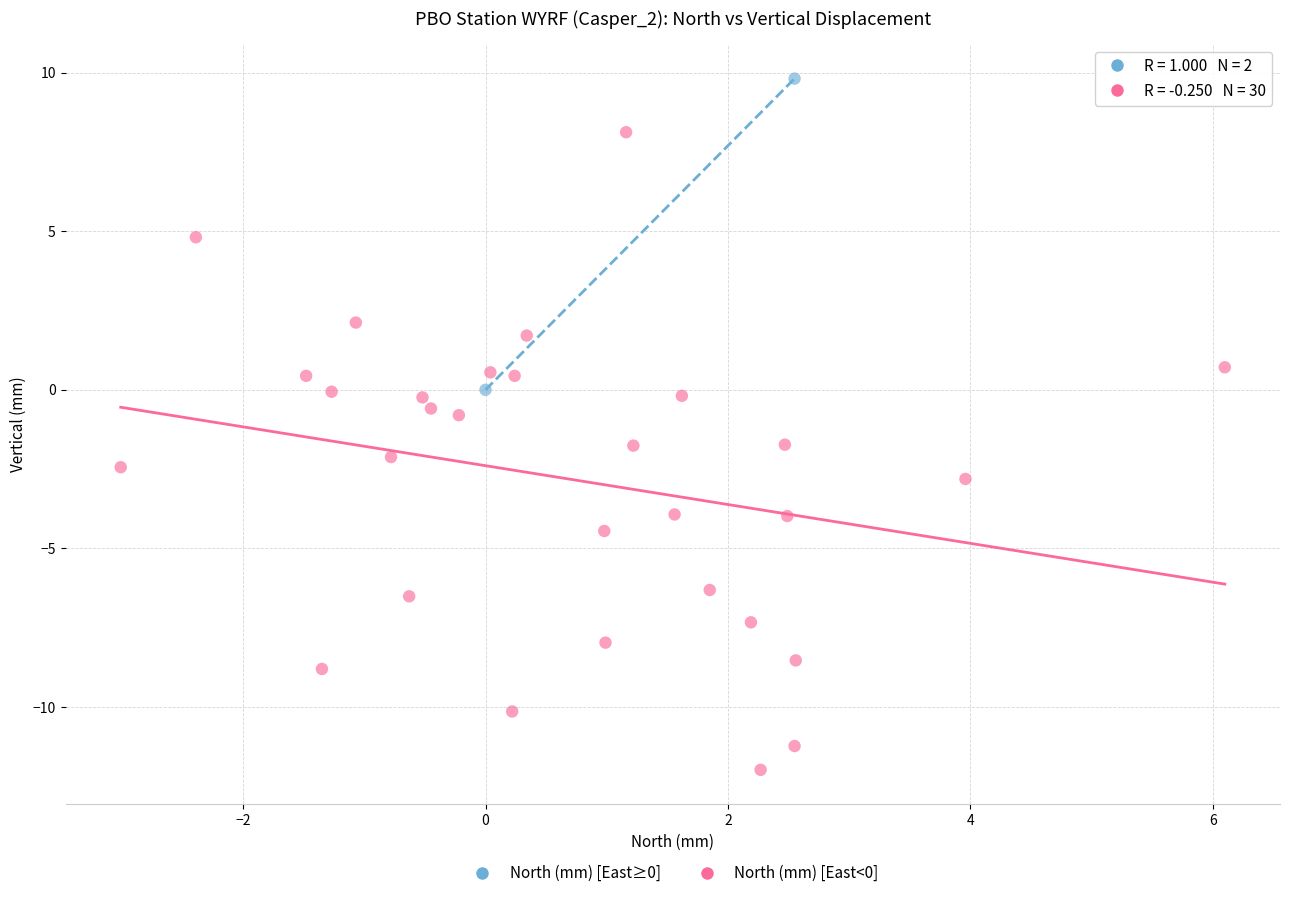

What are all the series names shown in the legend?

North (mm) [East≥0], North (mm) [East<0]